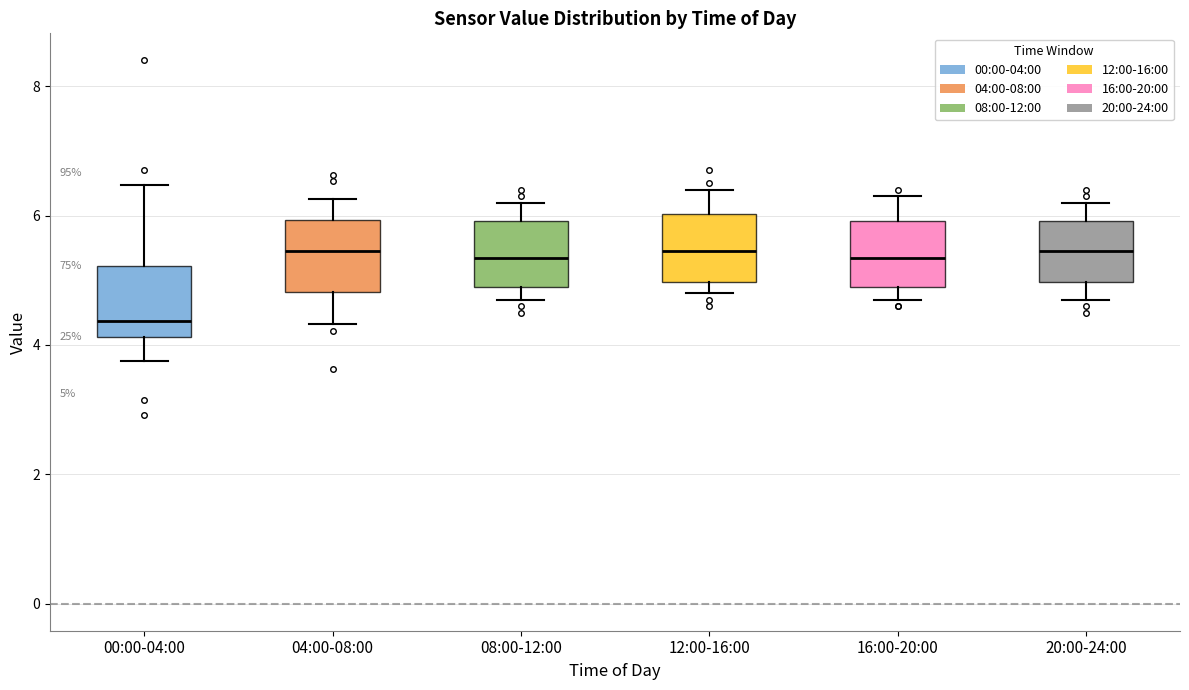

Which box has the lowest median line?

00:00-04:00